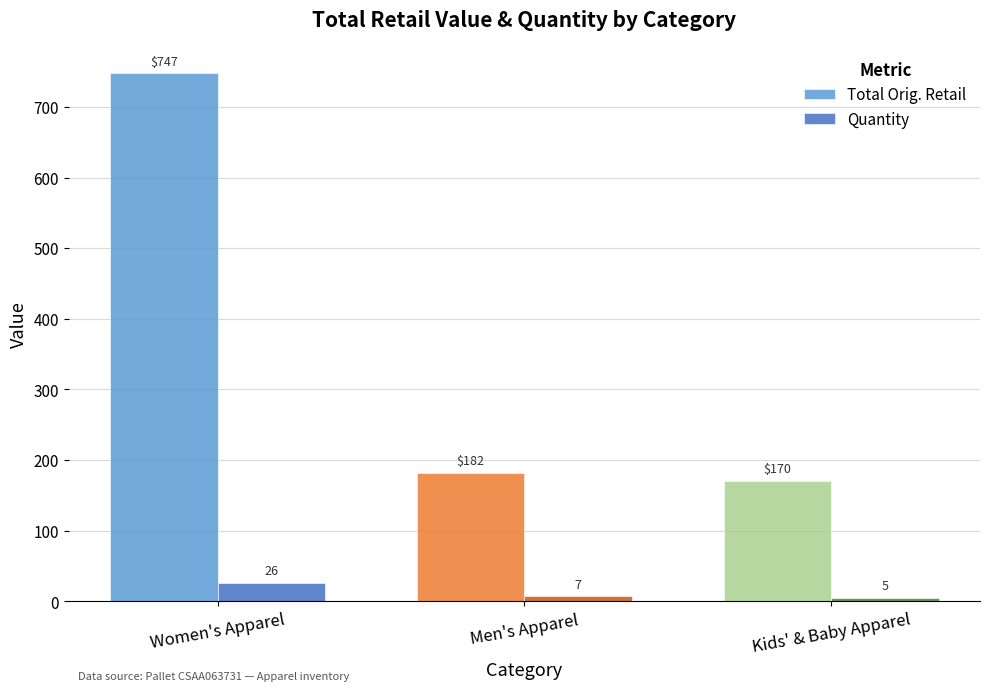

At which label does Quantity first exceed 7?

Women's Apparel